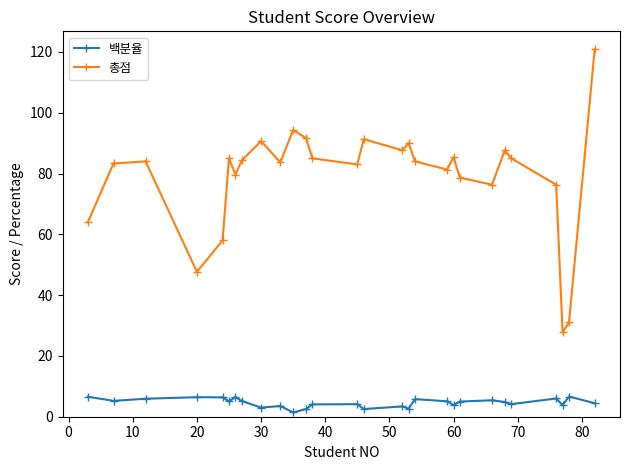

At how many categories does at least one series exceed 55?

25